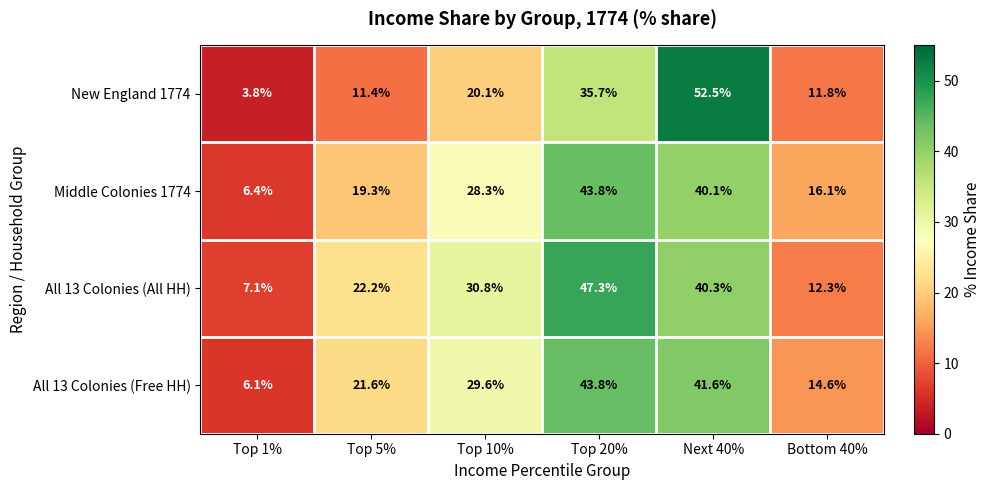

What is the difference between the Middle Colonies 1774 values at Top 10% and Top 20%?

15.5